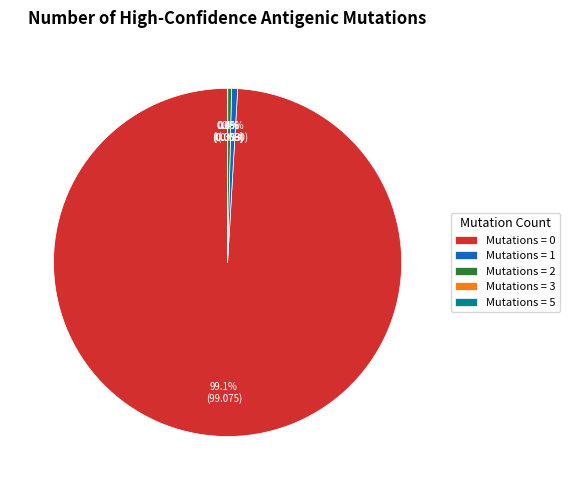

Does Mutations = 0 represent more than half of the total?

Yes